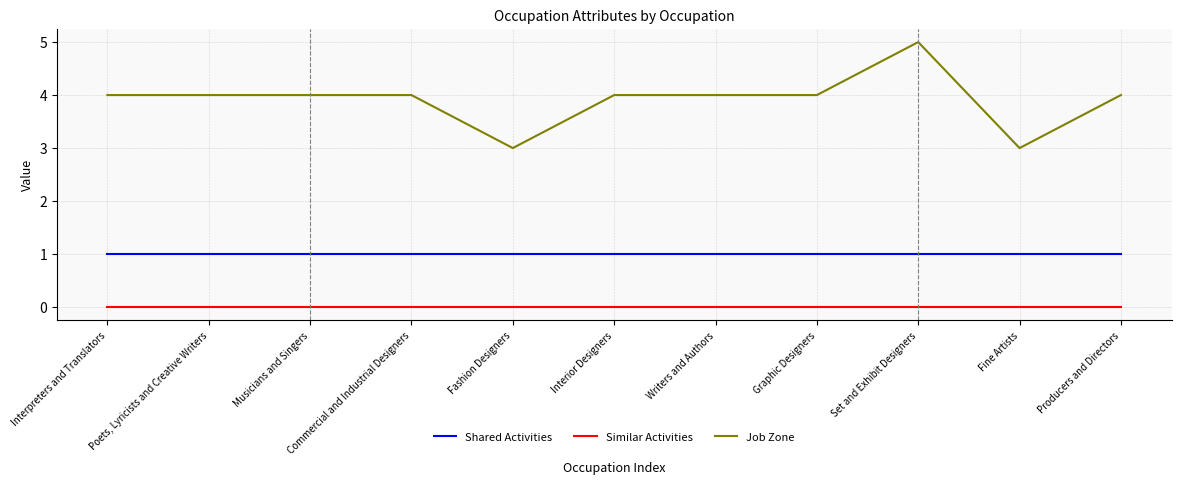

At Producers and Directors, list the series in order from smallest to largest.

Similar Activities, Shared Activities, Job Zone